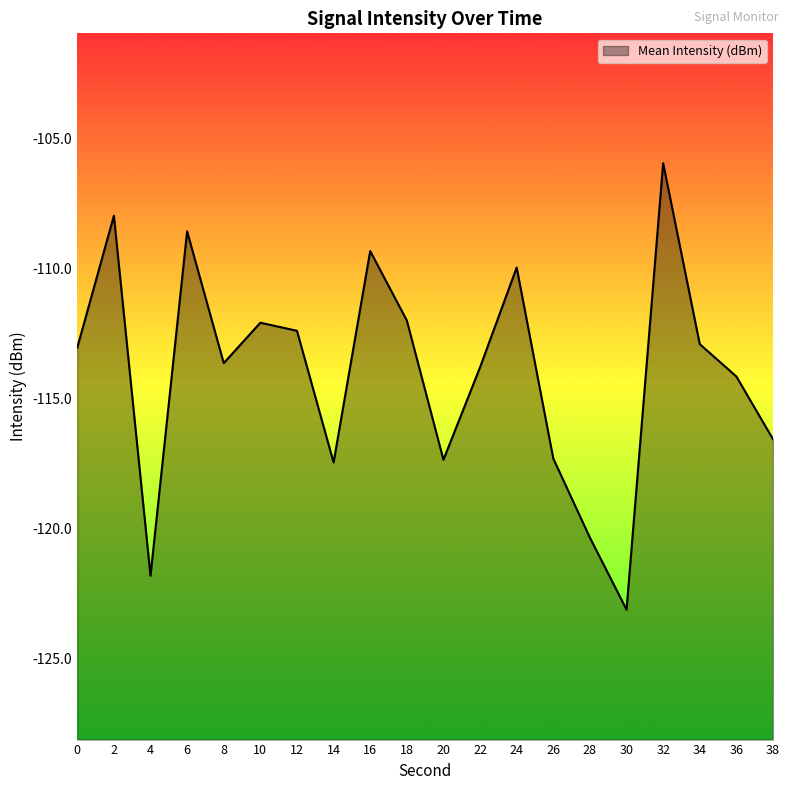

How many lines are shown in the chart?

1